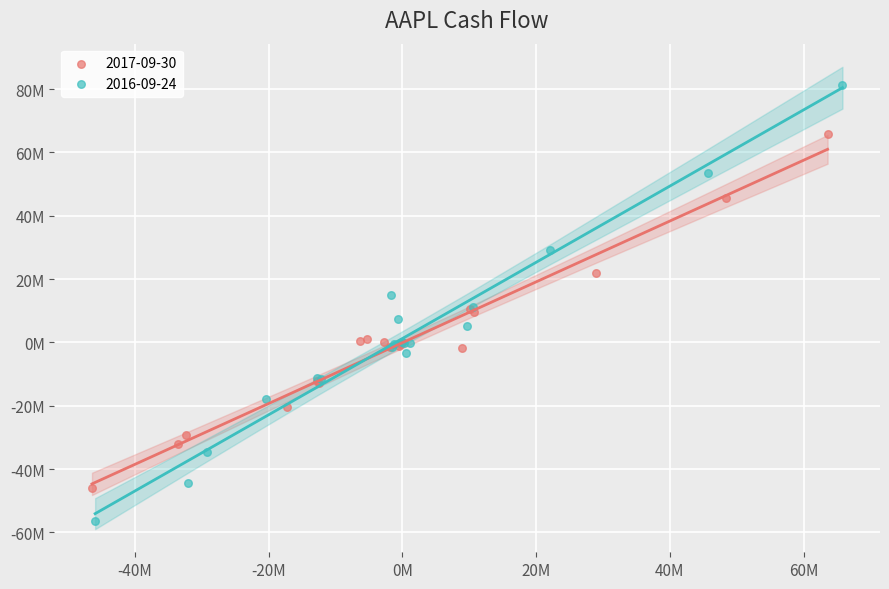

Which series has the largest Y range (max minus min)?

2016-09-24